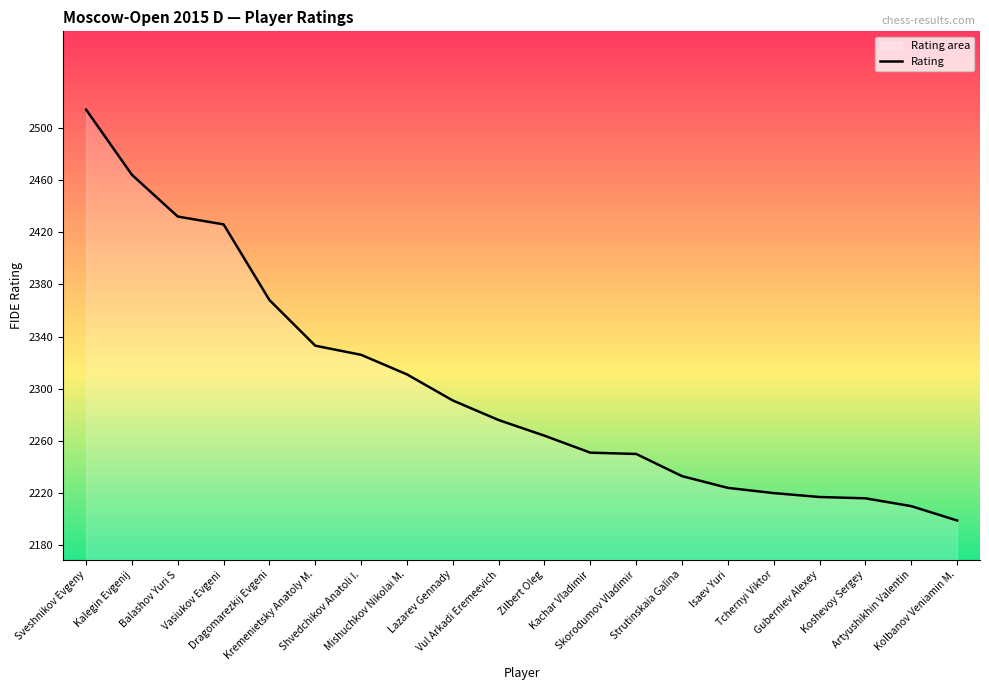

What position from the left is Kachar Vladimir?

12